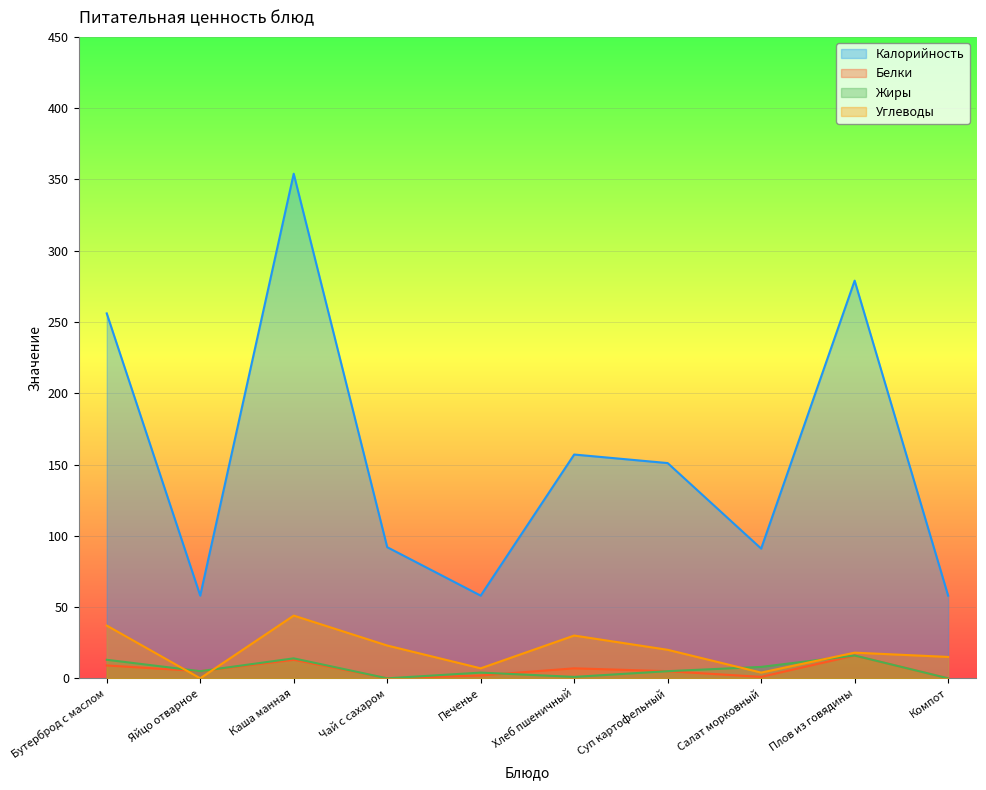

At which label does Белки first exceed 5?

Бутерброд с маслом